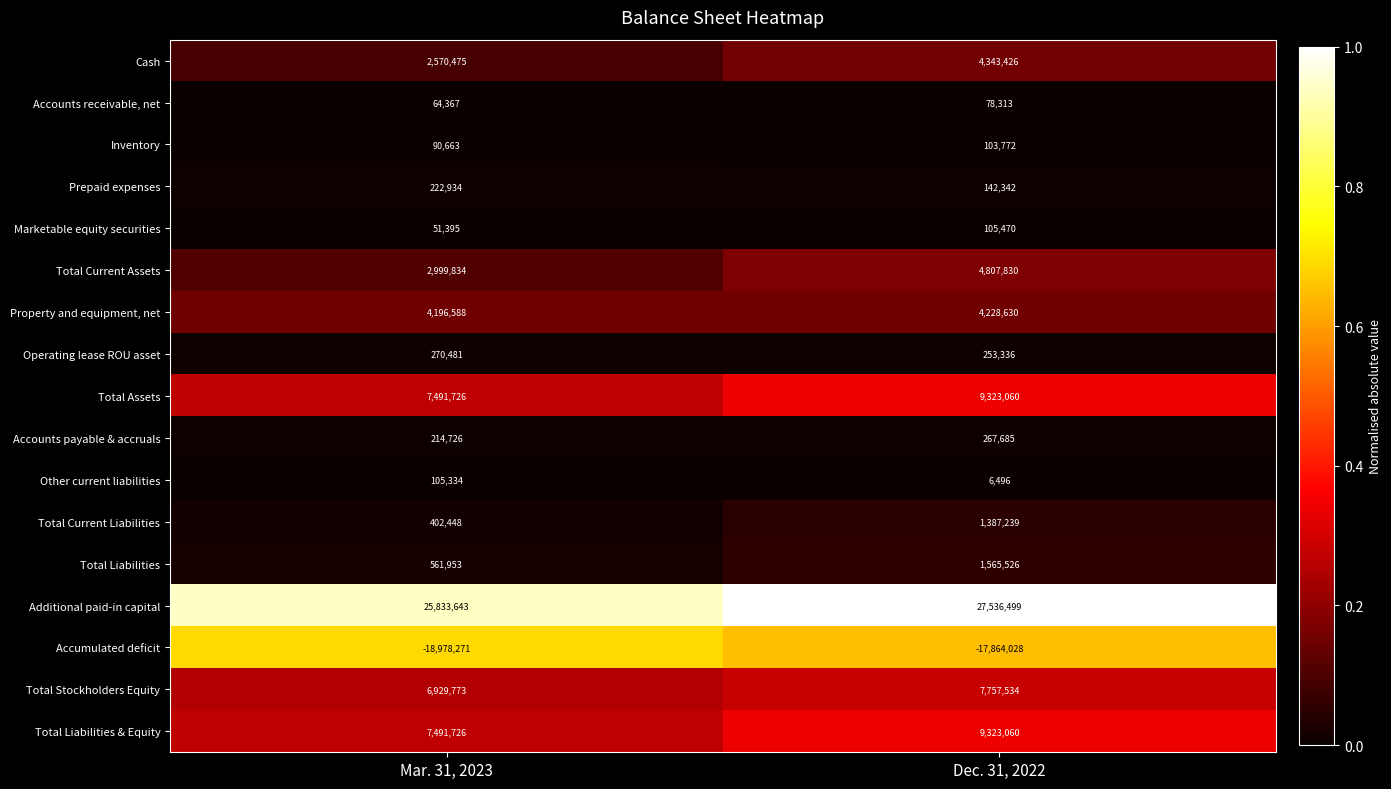

What value does the Other current liabilities series have at Mar. 31, 2023, to the nearest 100?

105300